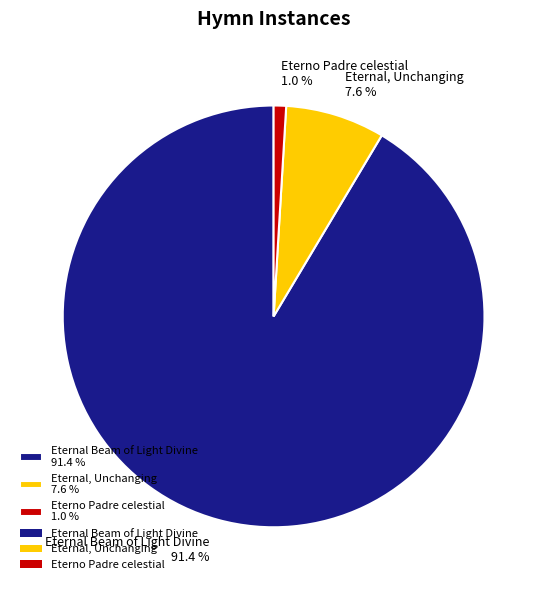

Rank the categories by value from highest to lowest.

Eternal Beam of Light Divine, Eternal, Unchanging, Eterno Padre celestial